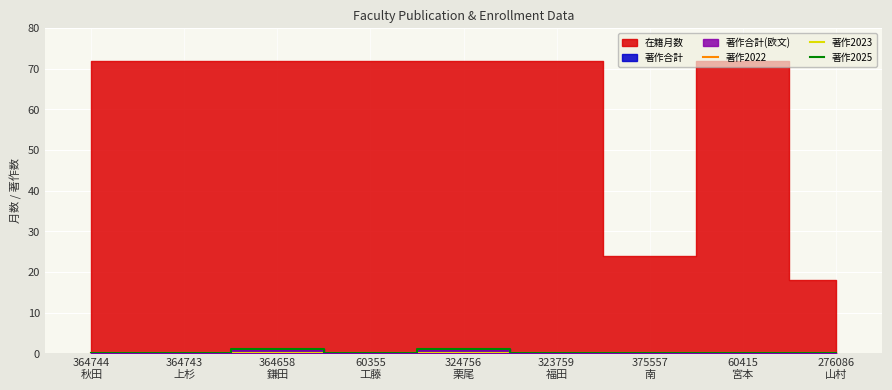

True or false: 著作2023 has more than 2 interior local peaks.

False